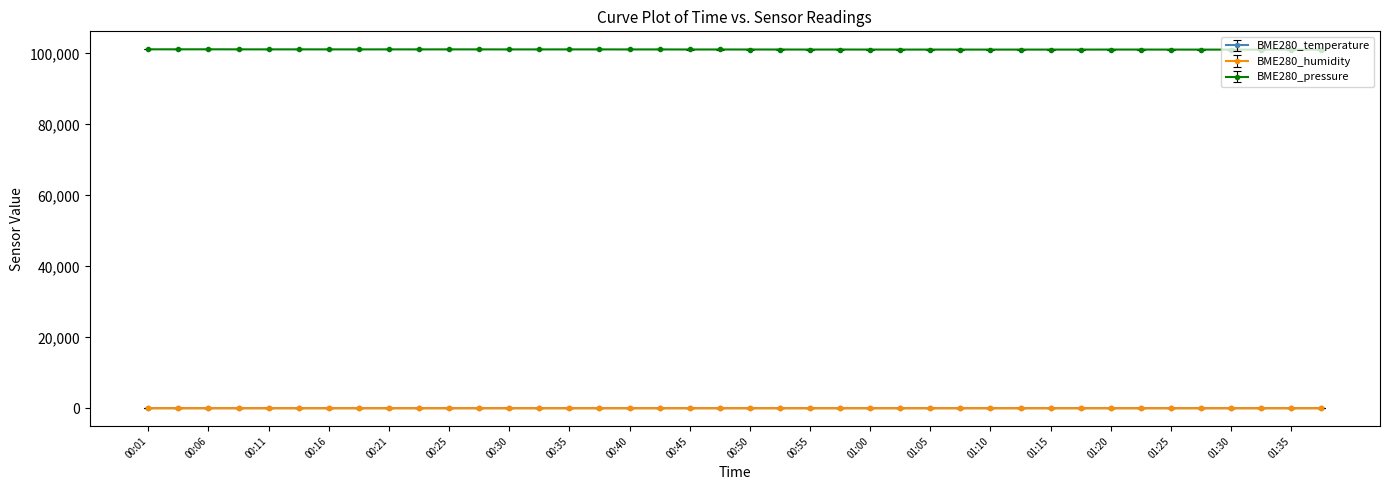

What is the value of the BME280_pressure point at the 31st from the left?

101063.0